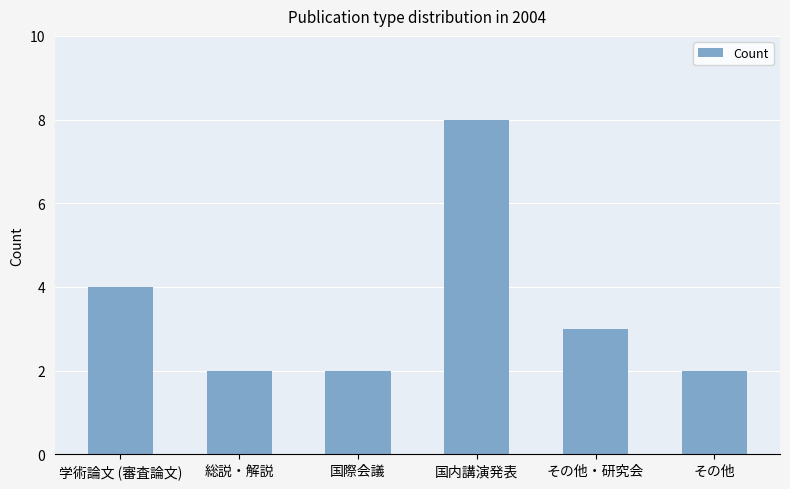

Reading right to left, extract all data points from this chart.

その他=2	その他・研究会=3	国内講演発表=8	国際会議=2	総説・解説=2	学術論文 (審査論文)=4